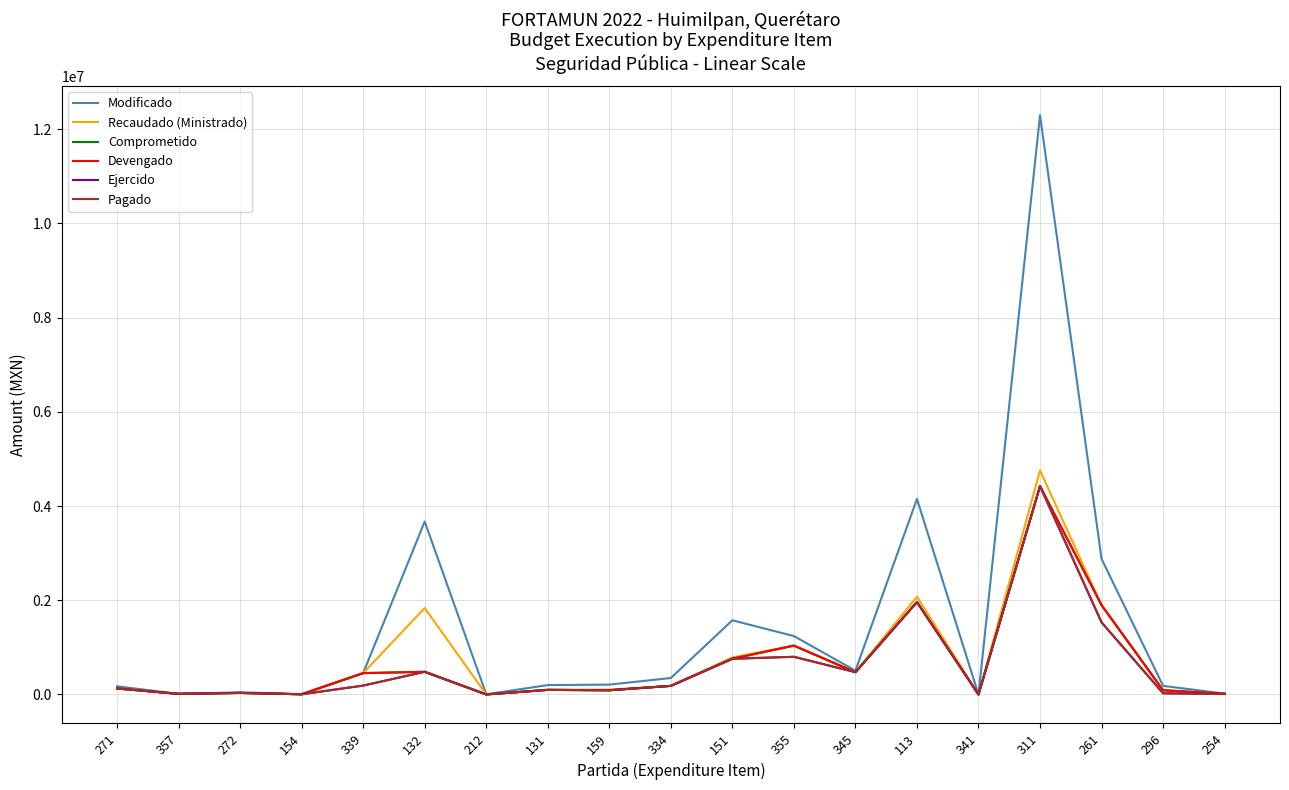

Is this an area chart (filled region under the line)?

No